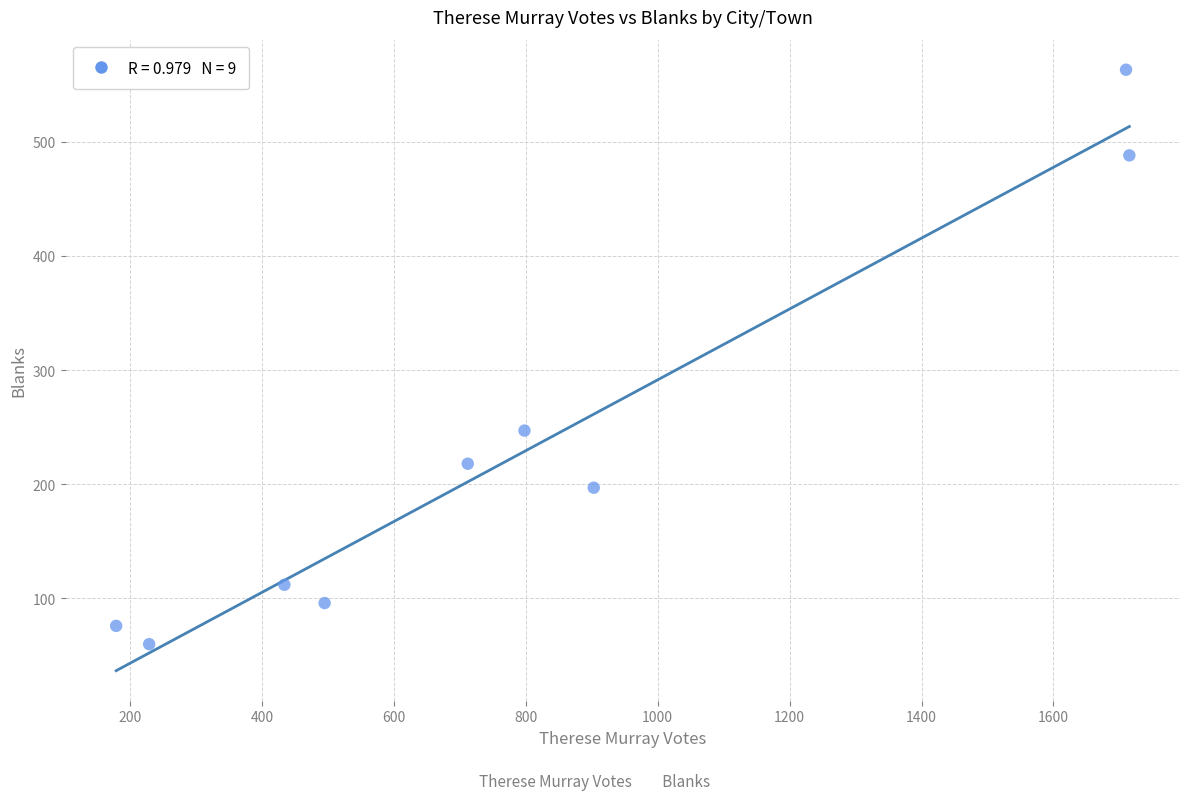

What is the average Y value?

229